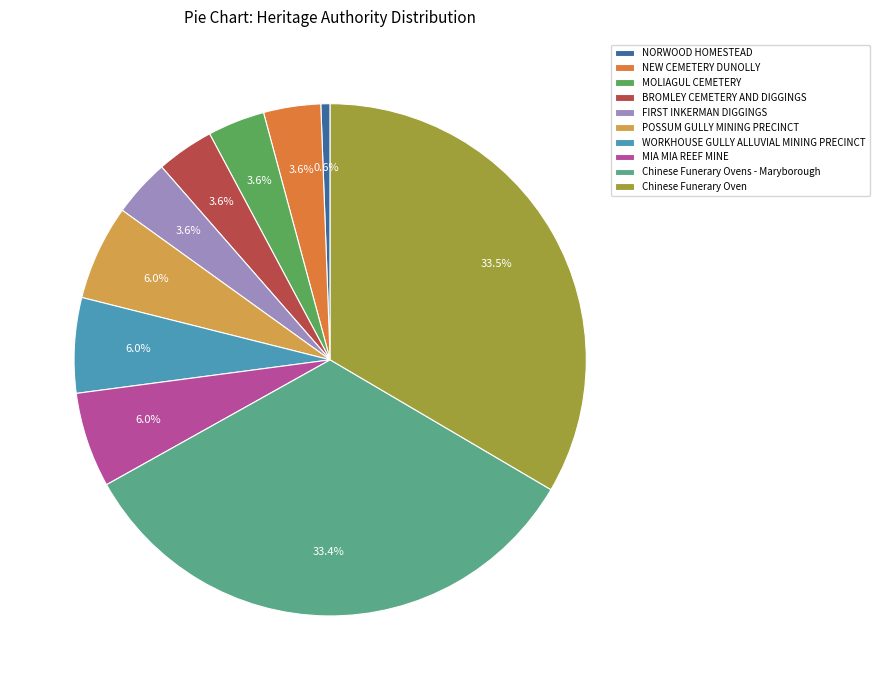

Does any single category account for the majority?

No